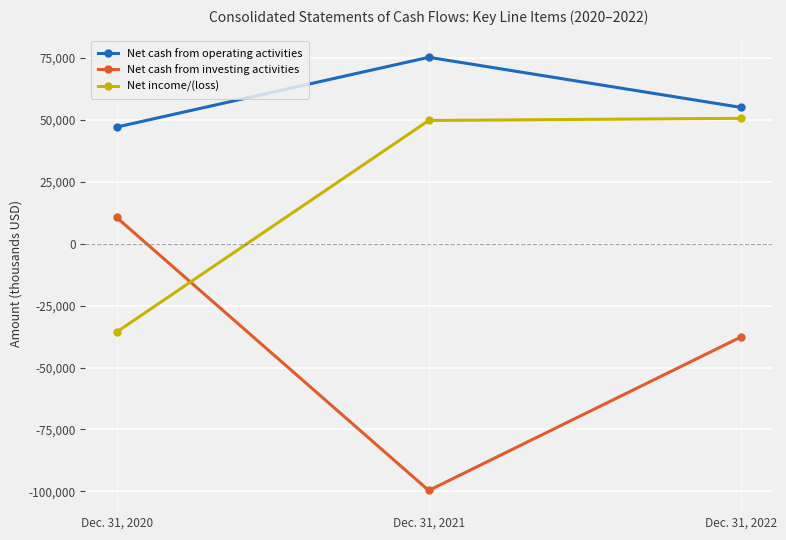

What is the difference between the second highest and minimum values in the Net cash from investing activities series?

61975